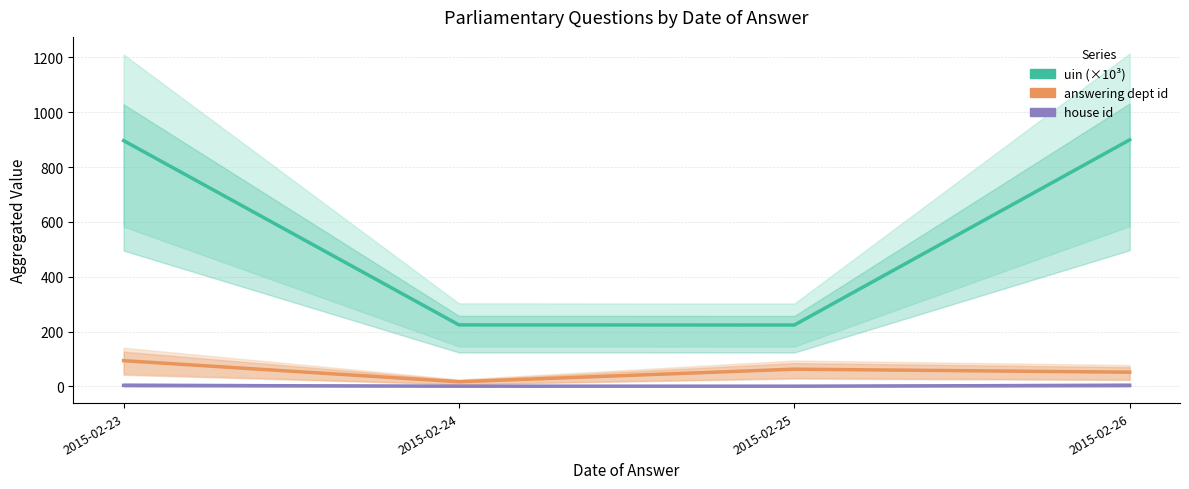

What is the average value of the house id series?

2.5